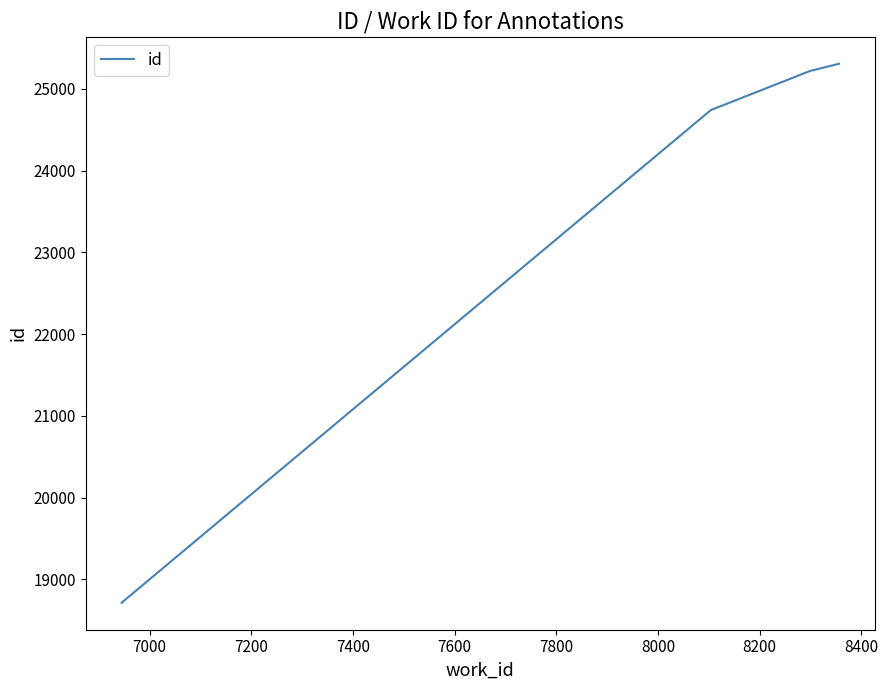

What is the smallest value displayed?

18712